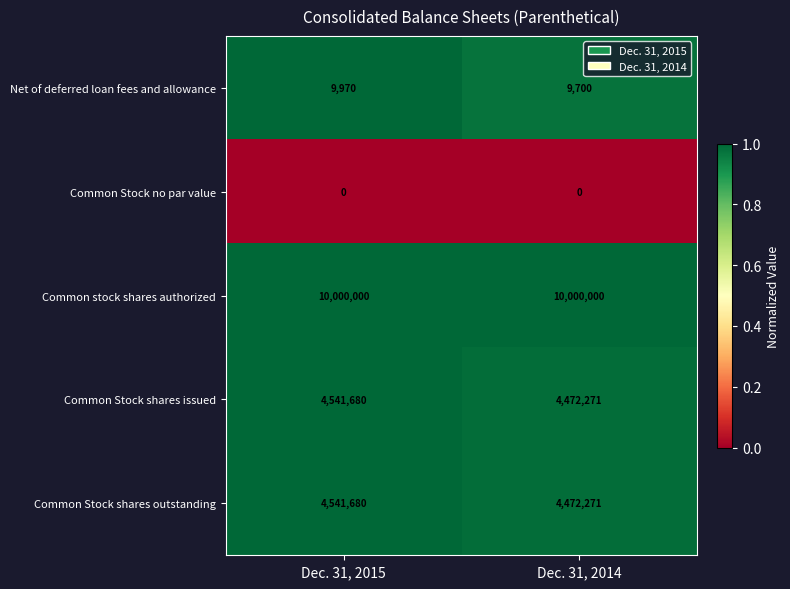

The Common Stock shares issued series shows 4472271 at Dec. 31, 2014. True or false?

True